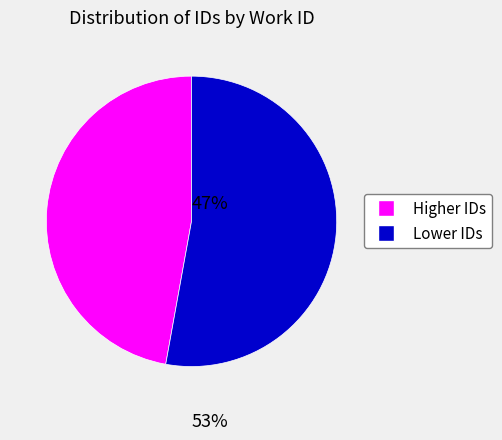

Count the number of slices in the pie.

2